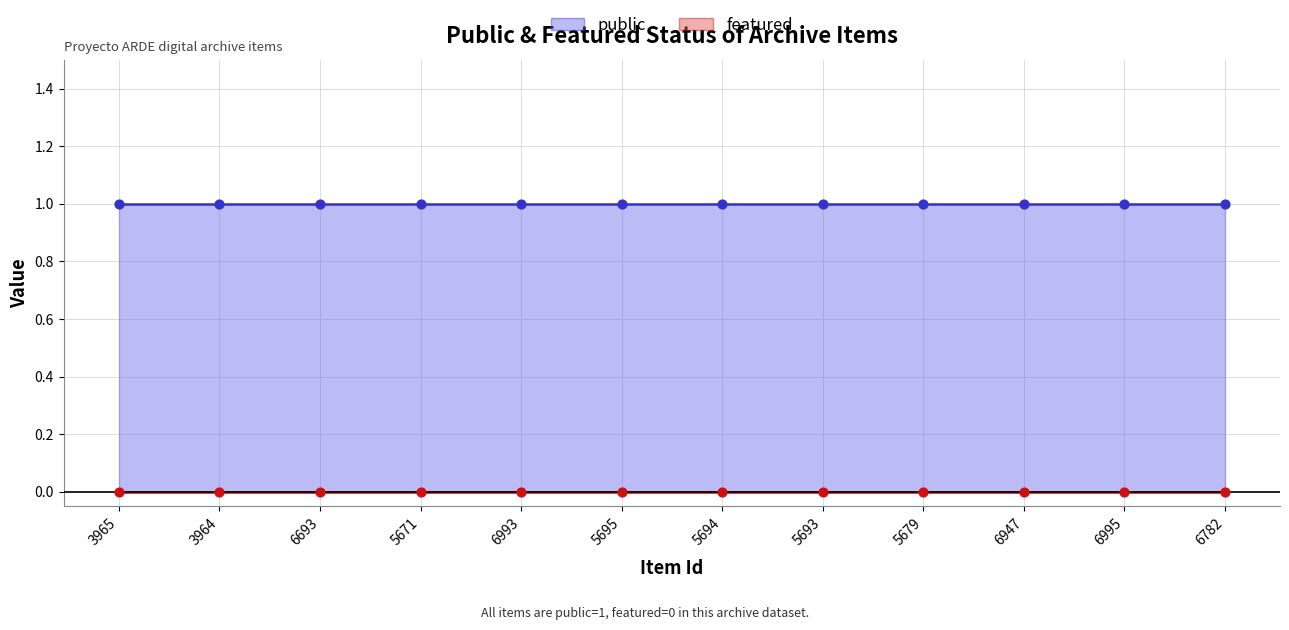

At how many categories does at least one series exceed 0?

12